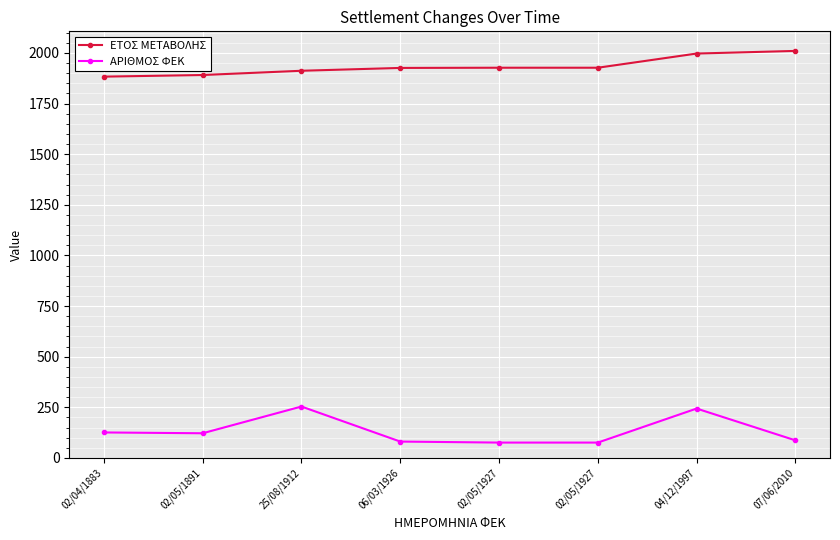

How many data points does each series have?

8